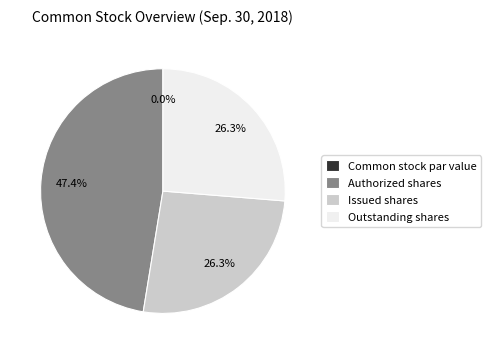

How many segments does this pie chart have?

4